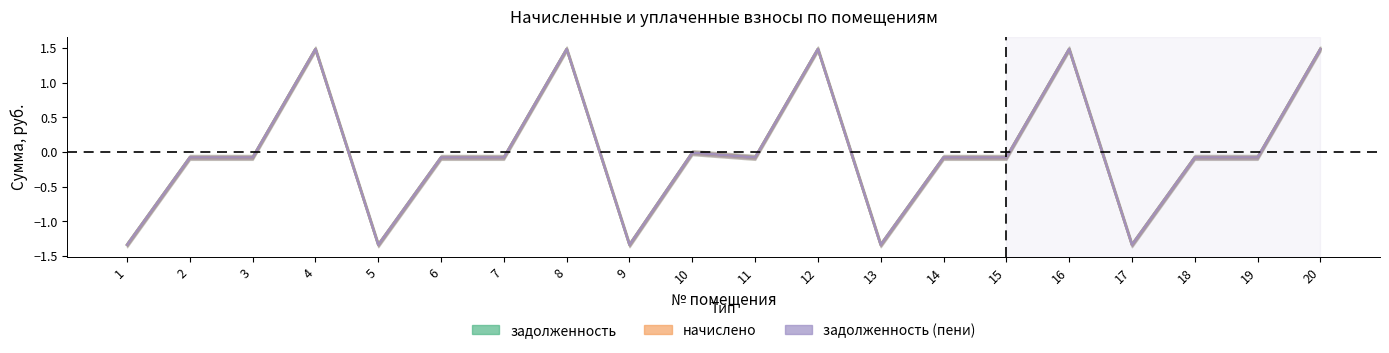

Is the value of задолженность (пени) at 4 greater than the value of начислено at 11?

Yes